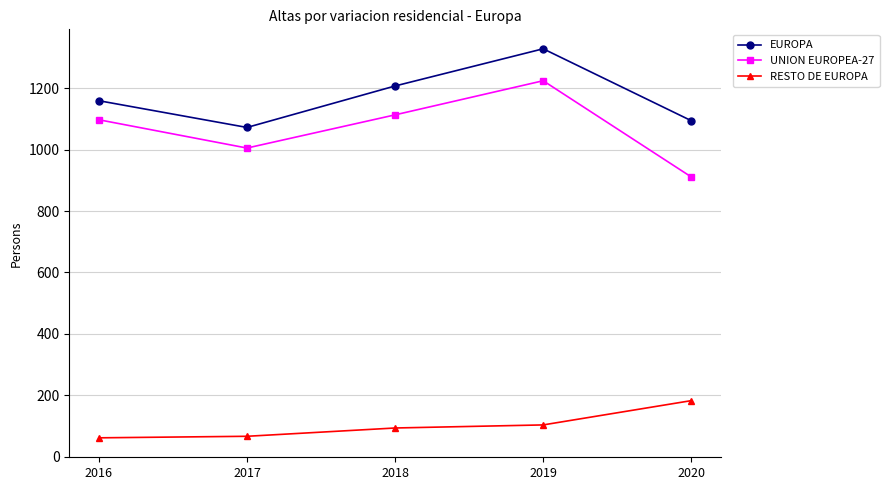

Which series has the widest spread of values?

UNION EUROPEA-27